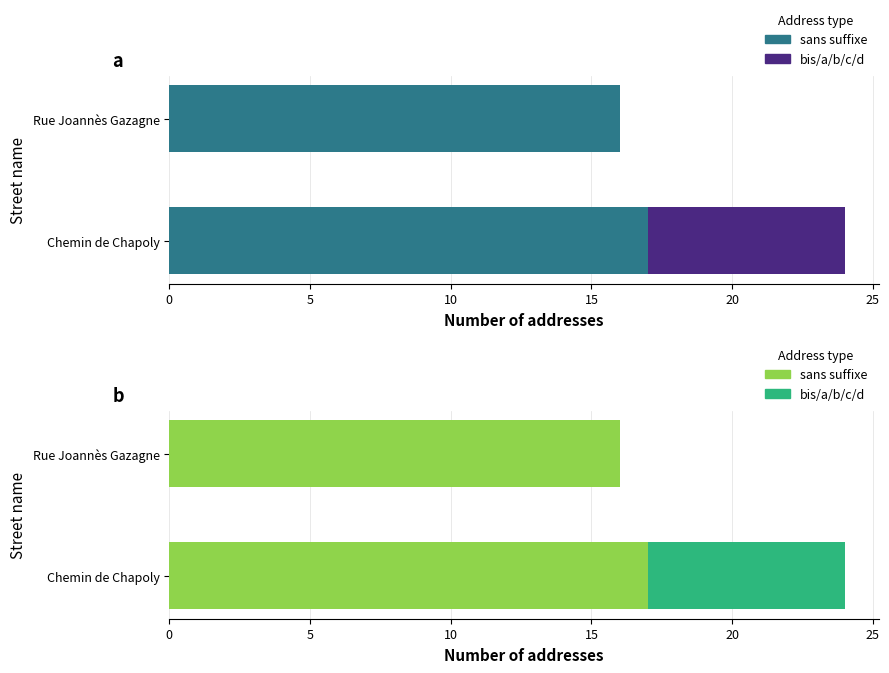

What is the average value of the bis/a/b/c/d series?

4